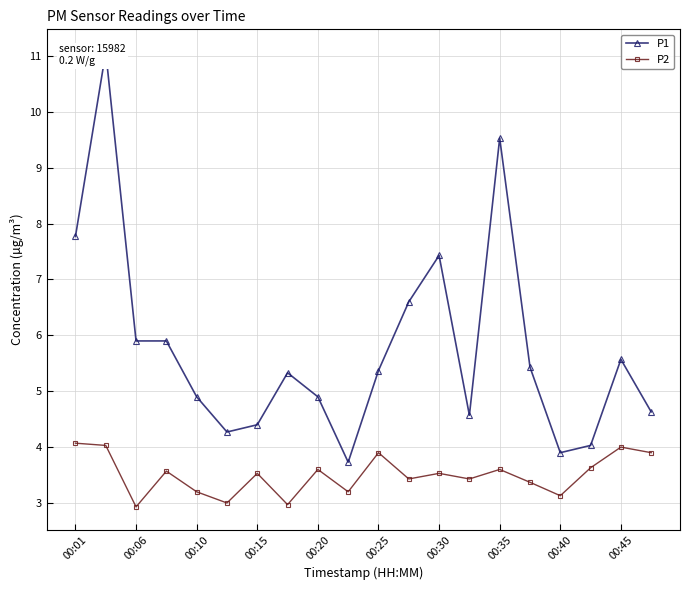

What is the approximate value of P2 at 11?

3.4